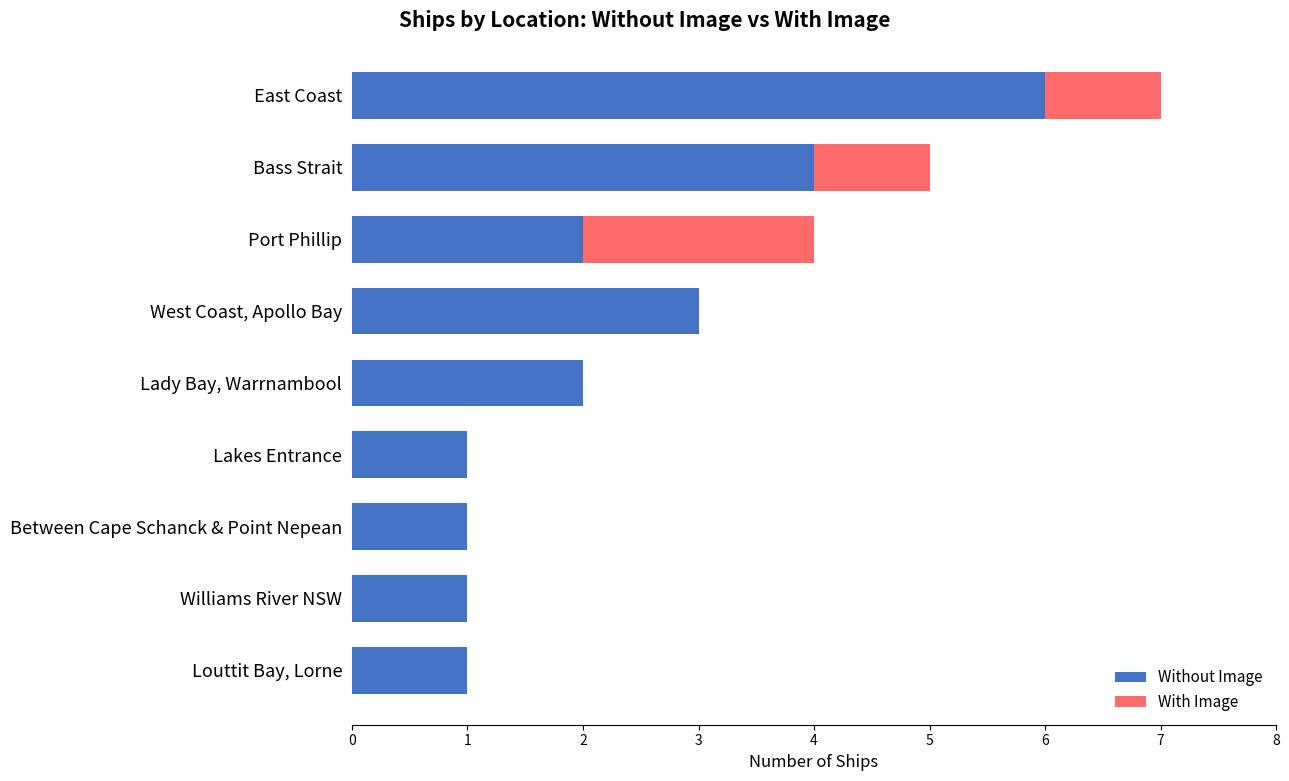

The Without Image series shows 2 at Between Cape Schanck & Point Nepean. True or false?

False